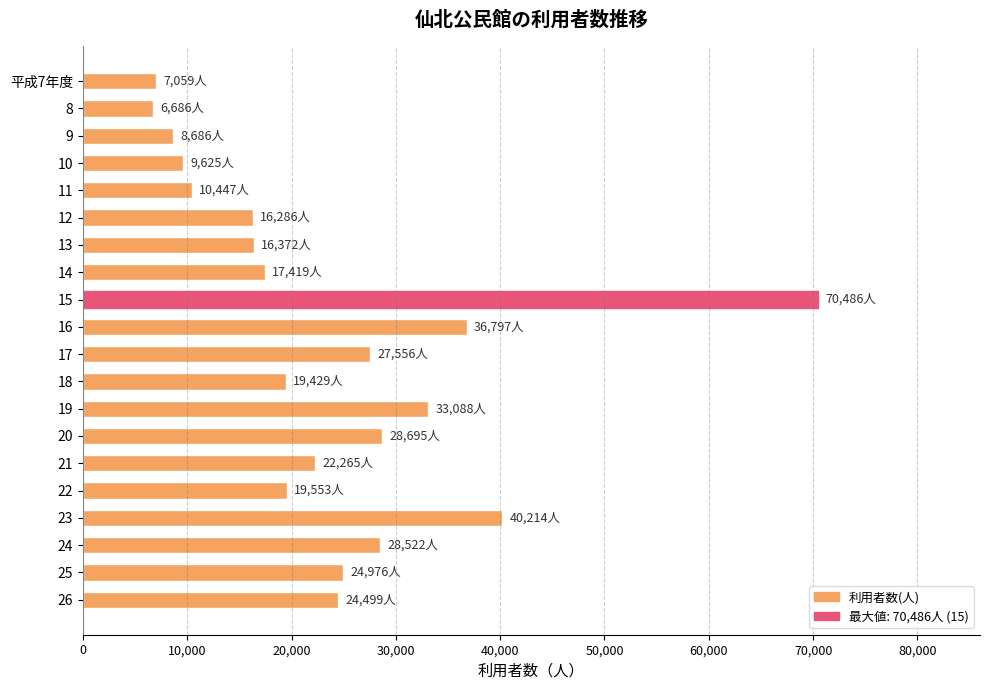

What is the minimum value shown in the chart?

6686